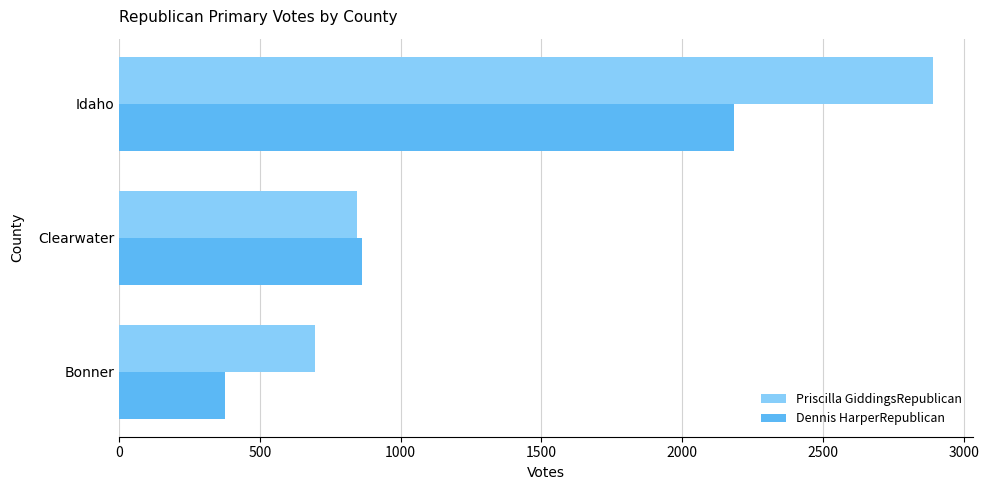

What is the greatest value displayed?

2890